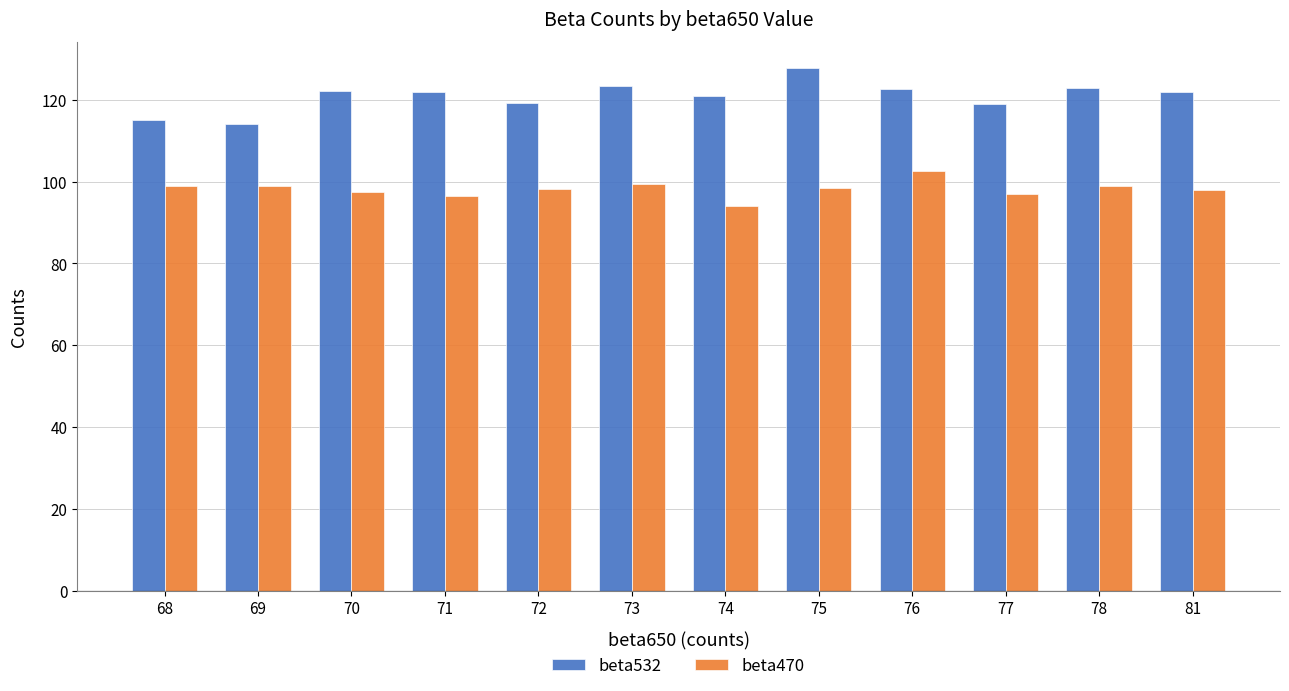

What is the value of the beta470 bar at the 6th from the left?

99.5